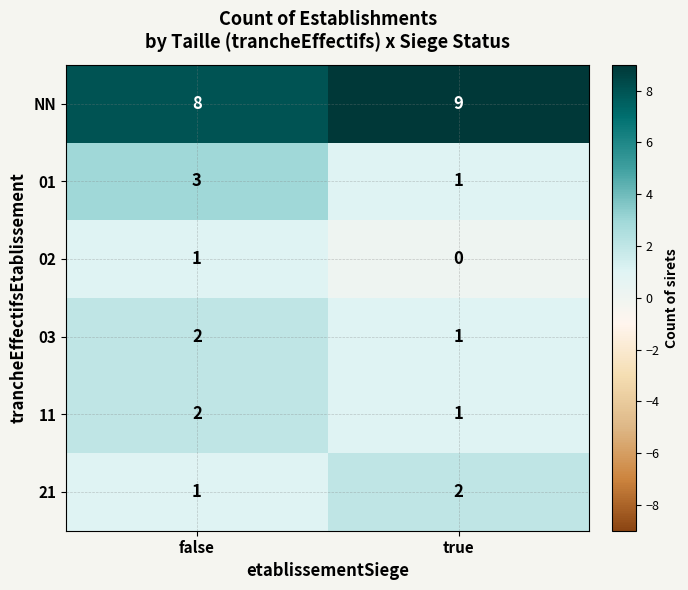

At which label is NN closest to 8?

false